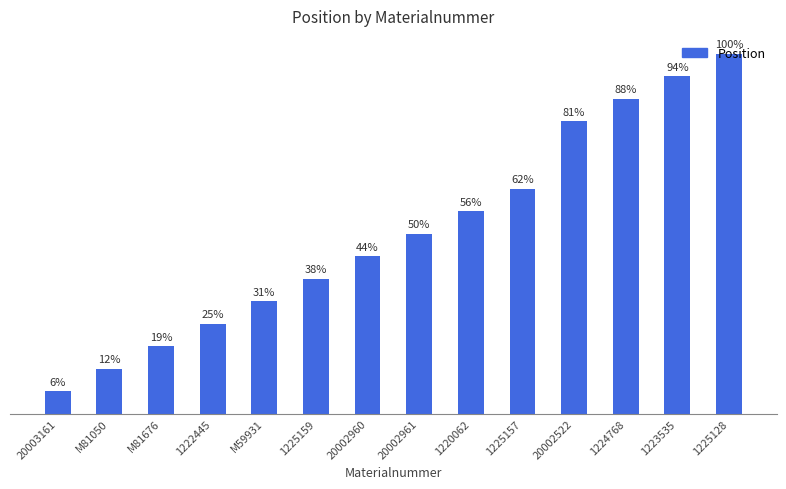

What is the label of the 5th bar from the left?

M59931